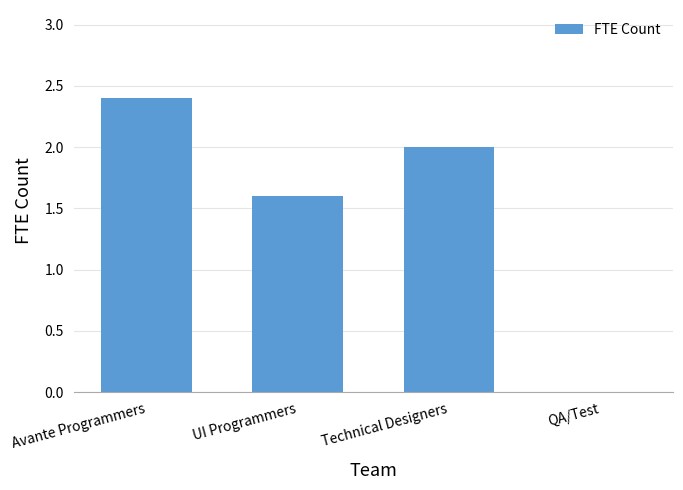

The chart shows a value of 1.6 at QA/Test. True or false?

False